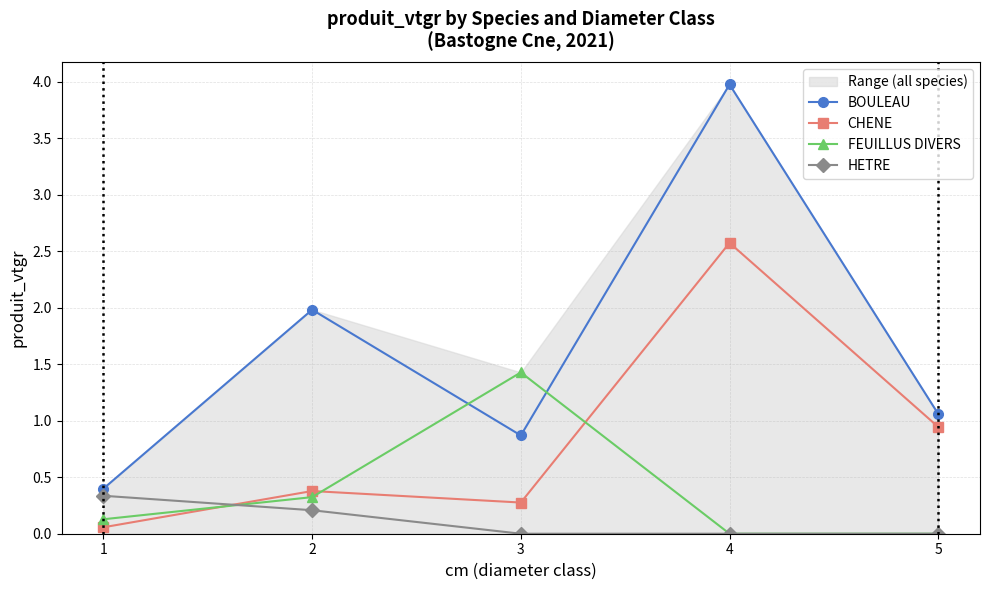

At how many categories does at least one series exceed 2?

1